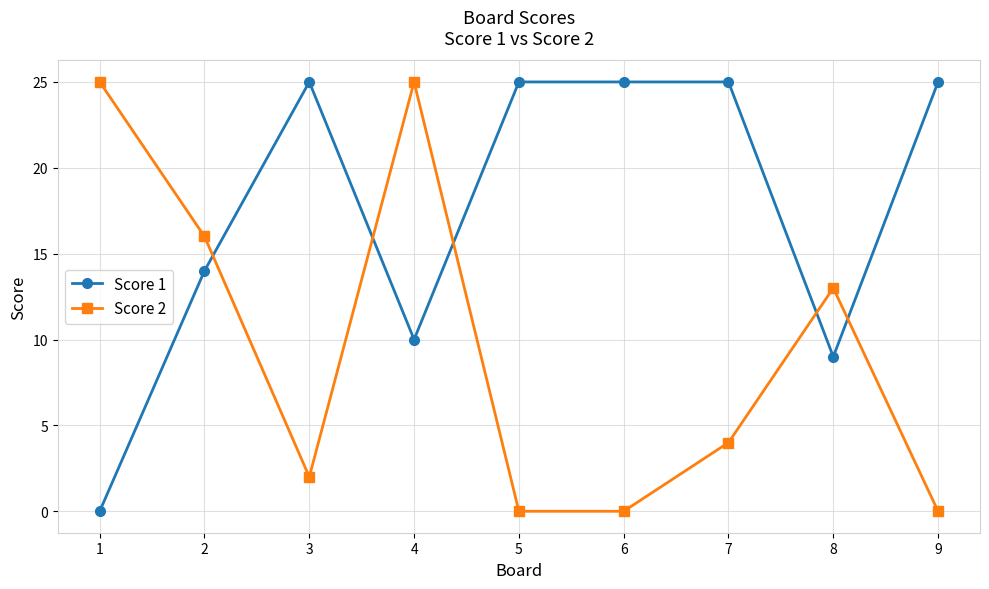

How many lines are shown in the chart?

2